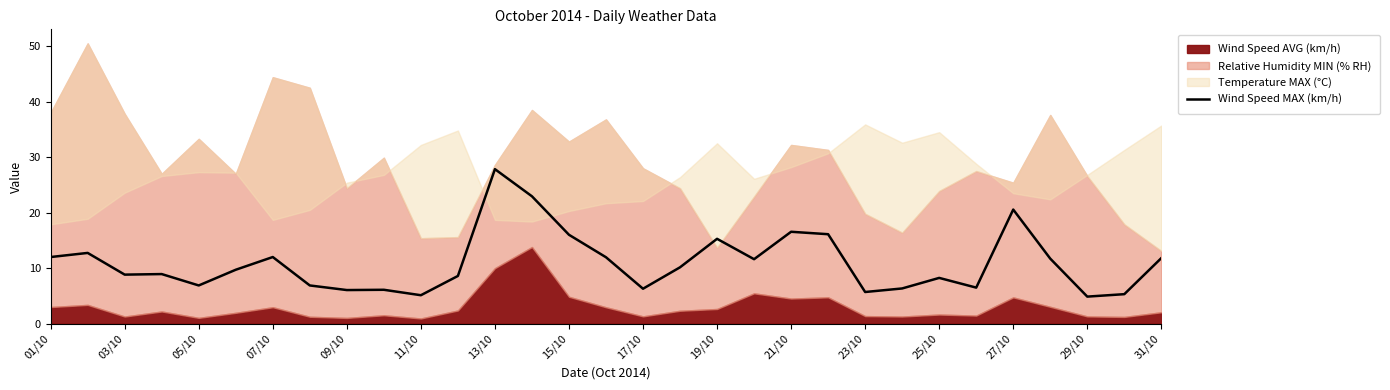

The Wind Speed MAX (km/h) series shows 5.1 at 11/10. True or false?

True